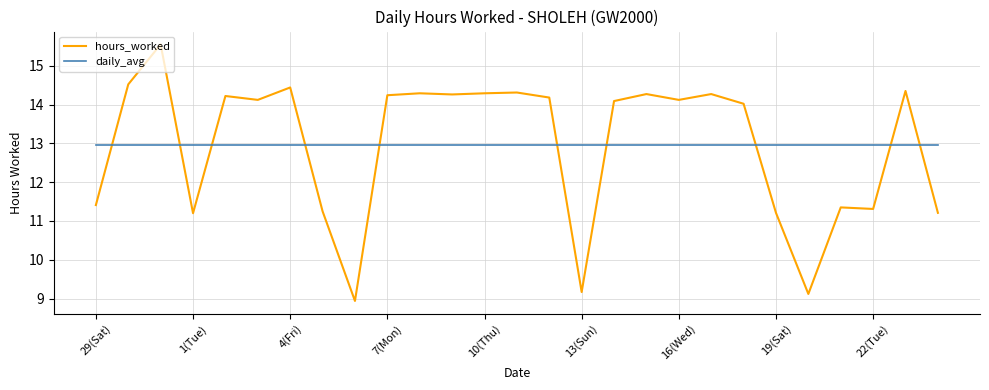

In hours_worked, how many points are higher than both neighbors (excluding endpoints)?

9